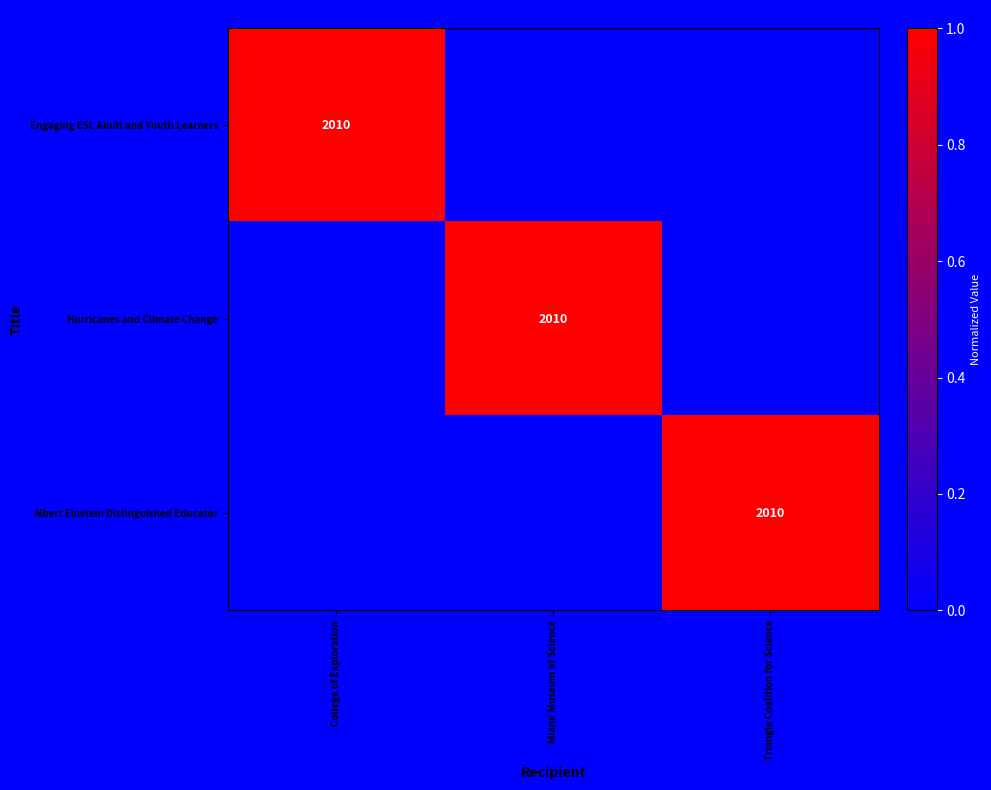

Is it true that Albert Einstein Distinguished Educator equals 754 at Triangle Coalition for Science?

False